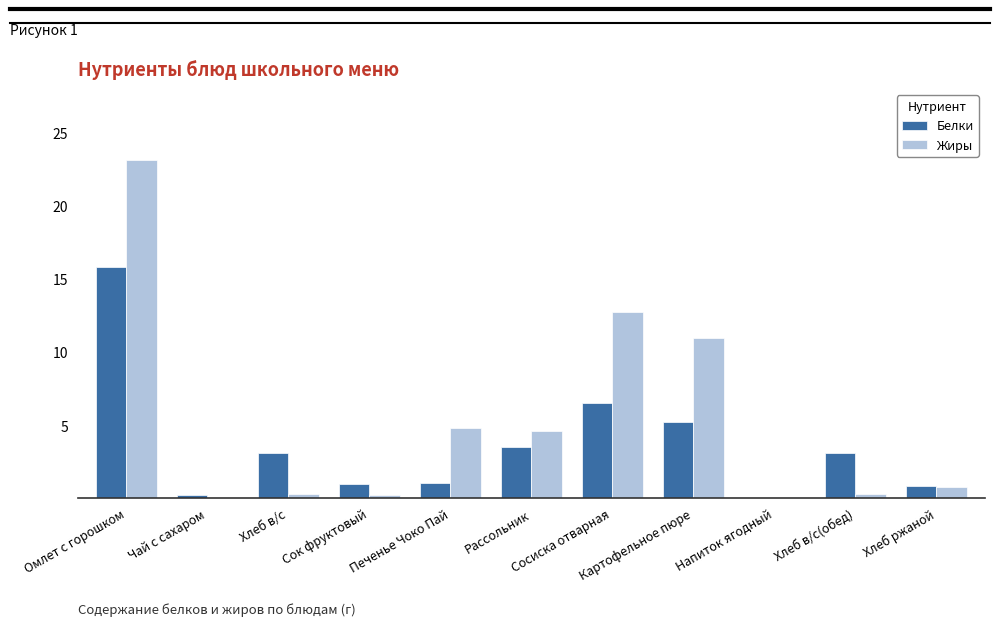

Which series has the widest spread of values?

Жиры